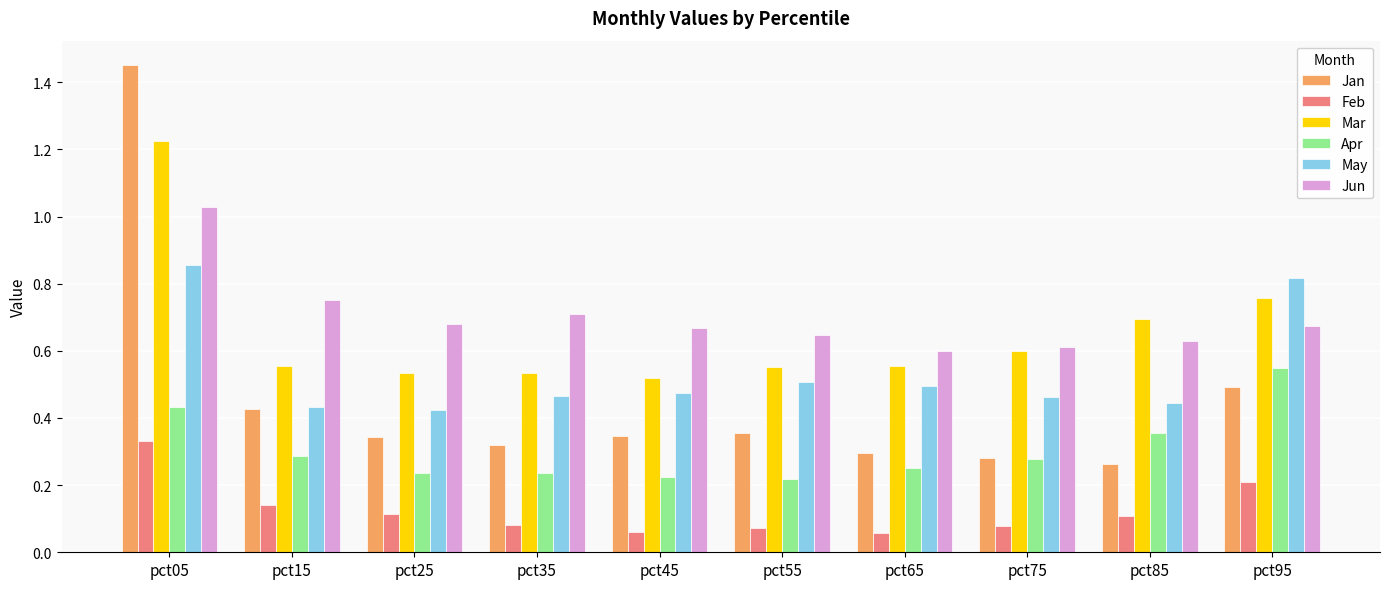

What is the sum of all Jun values?

7.0